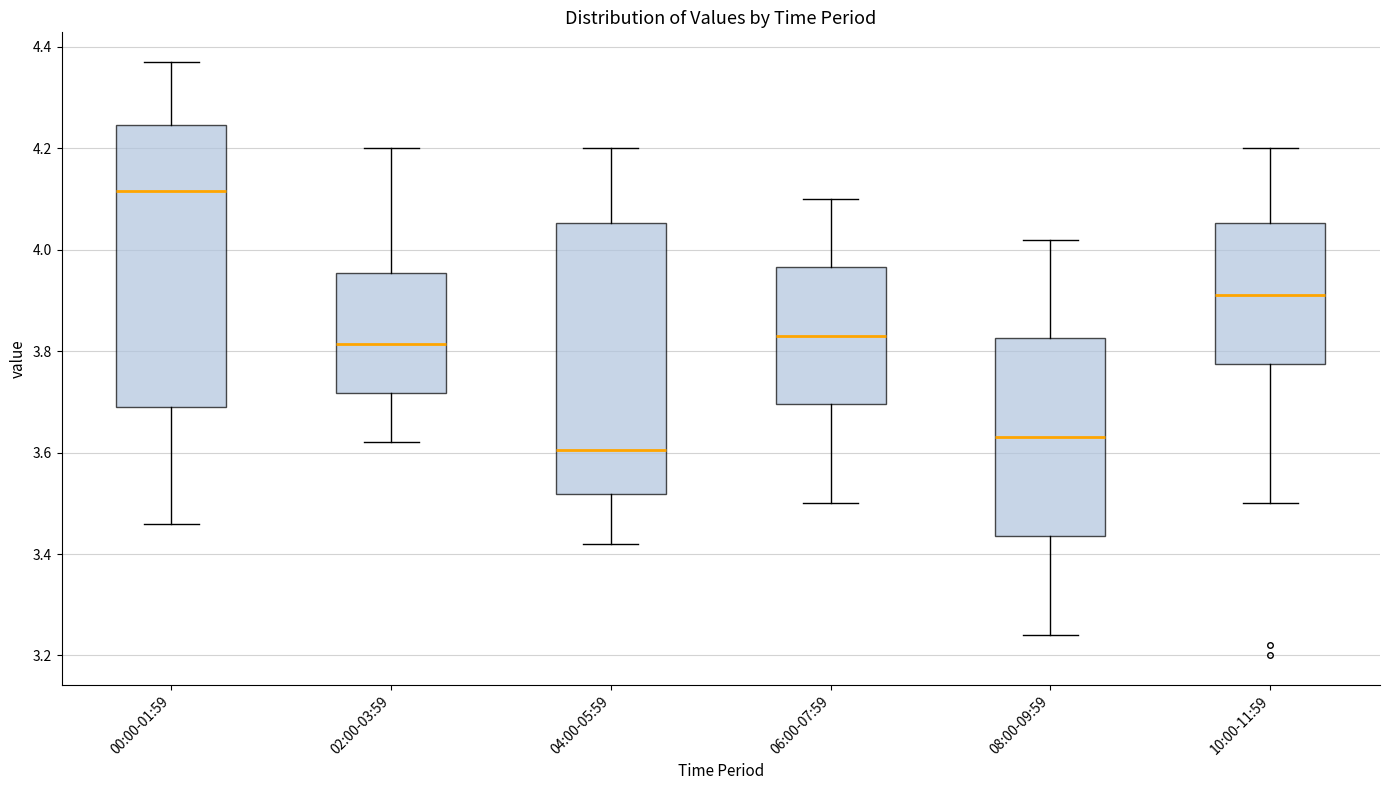

Reading left to right, read every box against the y-axis: the position of its median line, the range the box covers, and the ends of its whiskers. The values are not printed on the chart, so give them approximately, as read against the axis.

00:00-01:59: median 4.12, box 3.70 to 4.24, whiskers 3.46 to 4.38
02:00-03:59: median 3.82, box 3.72 to 3.96, whiskers 3.62 to 4.20
04:00-05:59: median 3.60, box 3.52 to 4.06, whiskers 3.42 to 4.20
06:00-07:59: median 3.84, box 3.70 to 3.96, whiskers 3.50 to 4.10
08:00-09:59: median 3.64, box 3.44 to 3.82, whiskers 3.24 to 4.02
10:00-11:59: median 3.92, box 3.78 to 4.06, whiskers 3.50 to 4.20